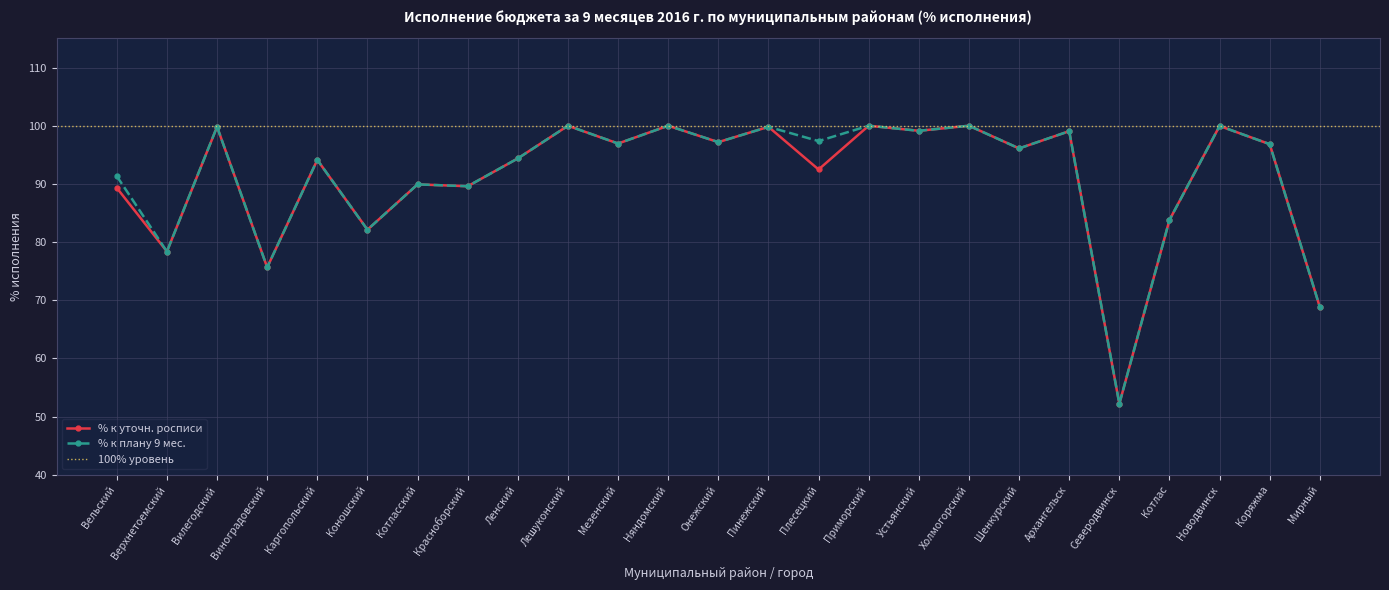

What is the difference between the % к плану 9 мес. values at Виноградовский and Коряжма?

21.2